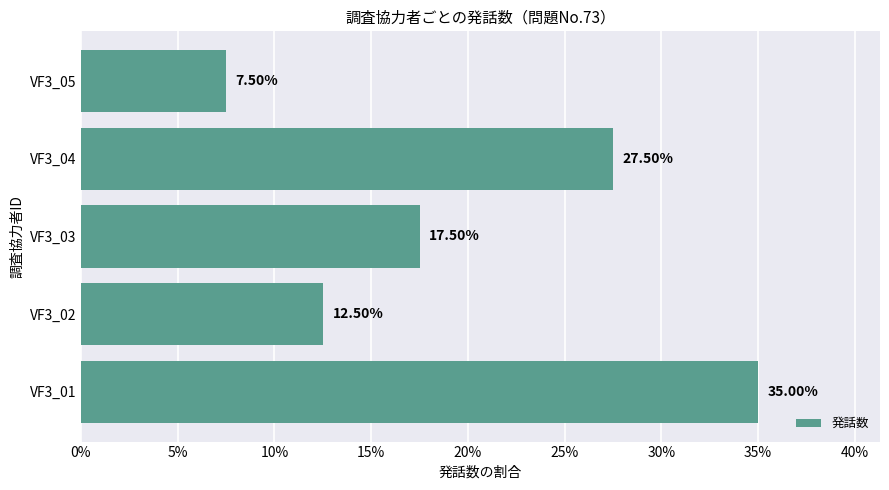

What is the average value?

20.0